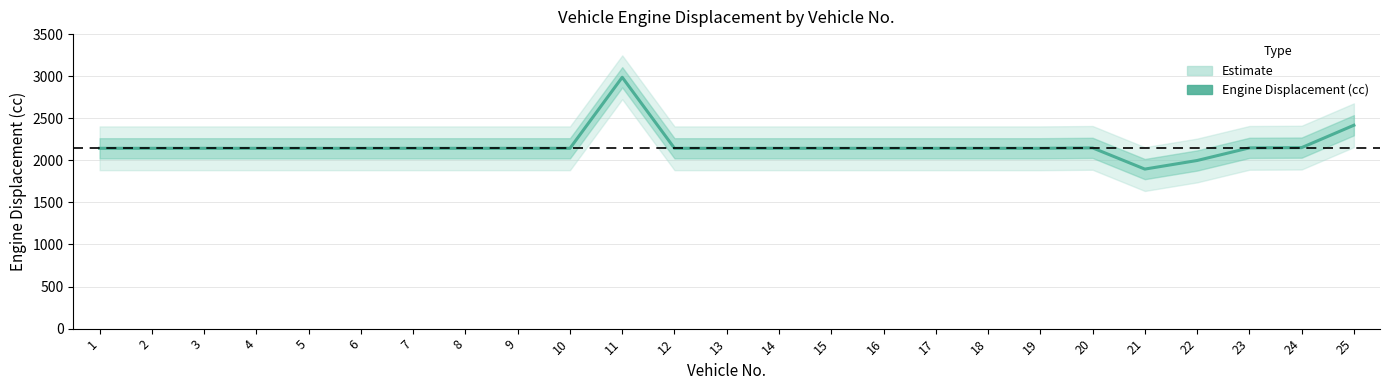

Which label corresponds to the largest value in the chart?

11